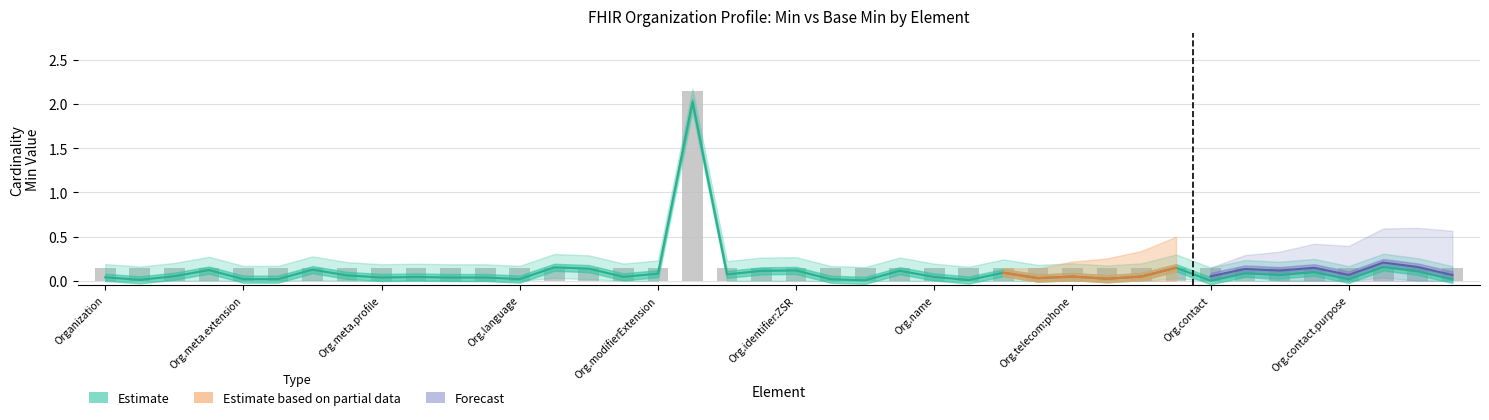

What is the maximum value shown in the chart?

2.1